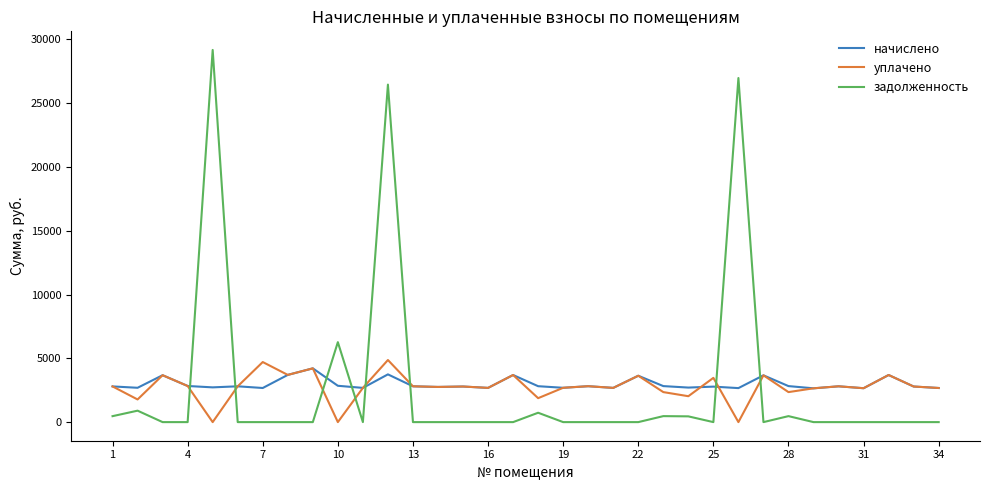

Which series has the widest spread of values?

задолженность